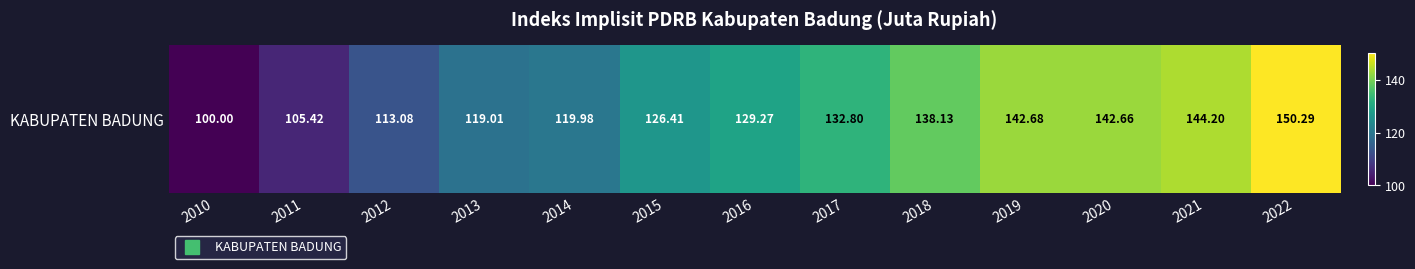

Where is the data nearest to the value 125?

2015